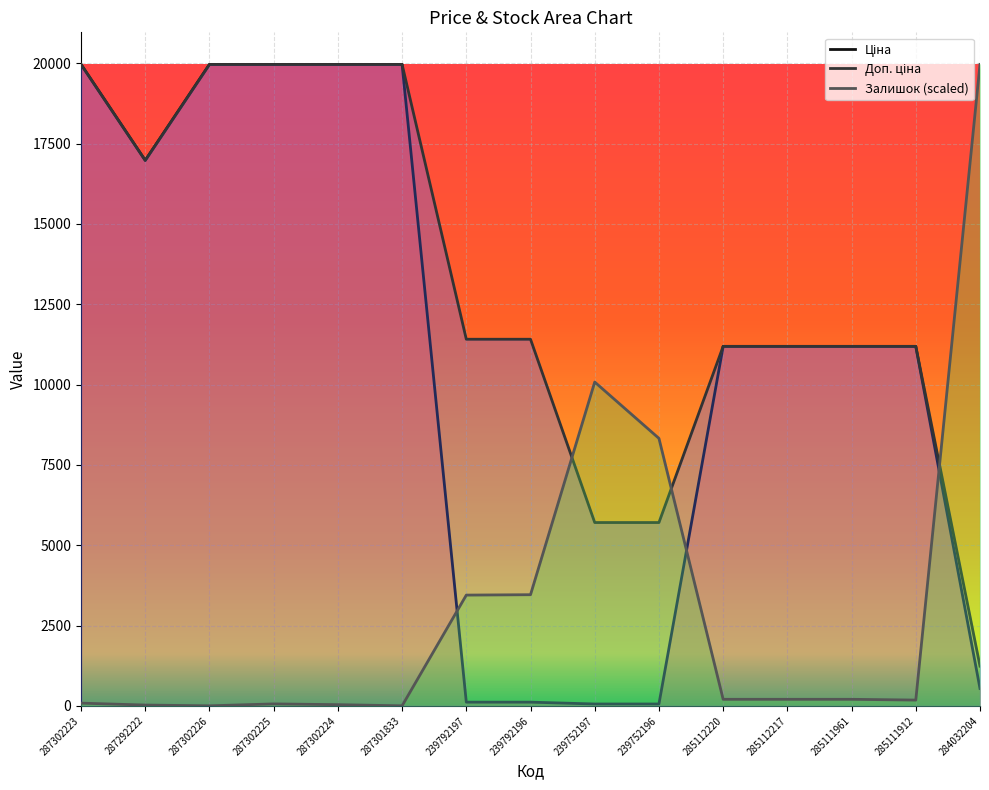

Reading right to left, extract all data points from this chart.

Ціна: 539.0	11188.2	11188.2	11188.2	11188.2	57.0	57.0	114.1	114.1	19964.2	19964.2	19964.2	19964.2	16976.3	19964.2
Доп. ціна: 1235.4	11188.2	11188.2	11188.2	11188.2	5705.0	5705.0	11410.0	11410.0	19964.2	19964.2	19964.2	19964.2	16976.3	19964.2
Залишок: 19964.2	178.9	202.7	202.7	202.7	8324.4	10077.5	3458.5	3446.6	0.0	35.8	59.6	0.0	23.9	83.5